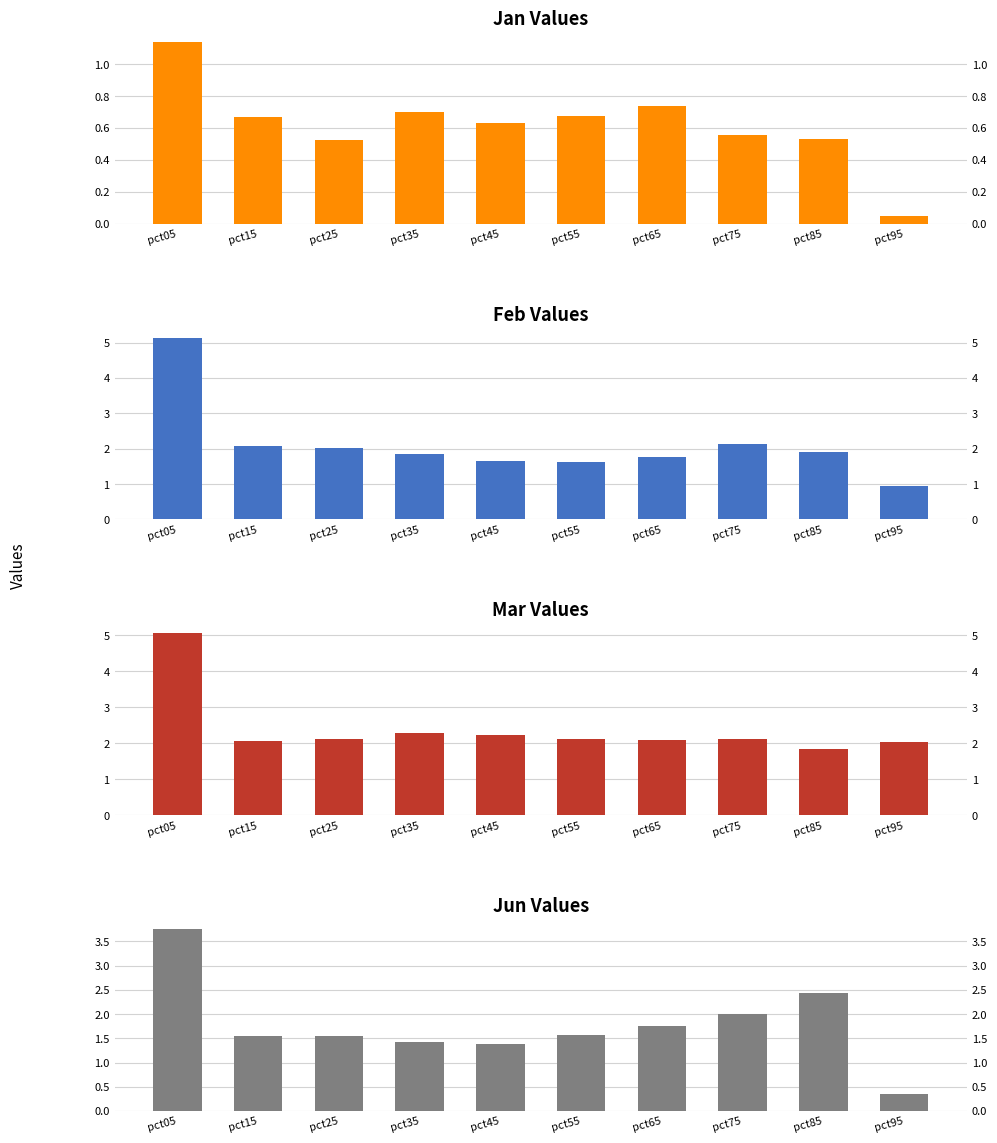

Does the chart contain stacked bars?

No